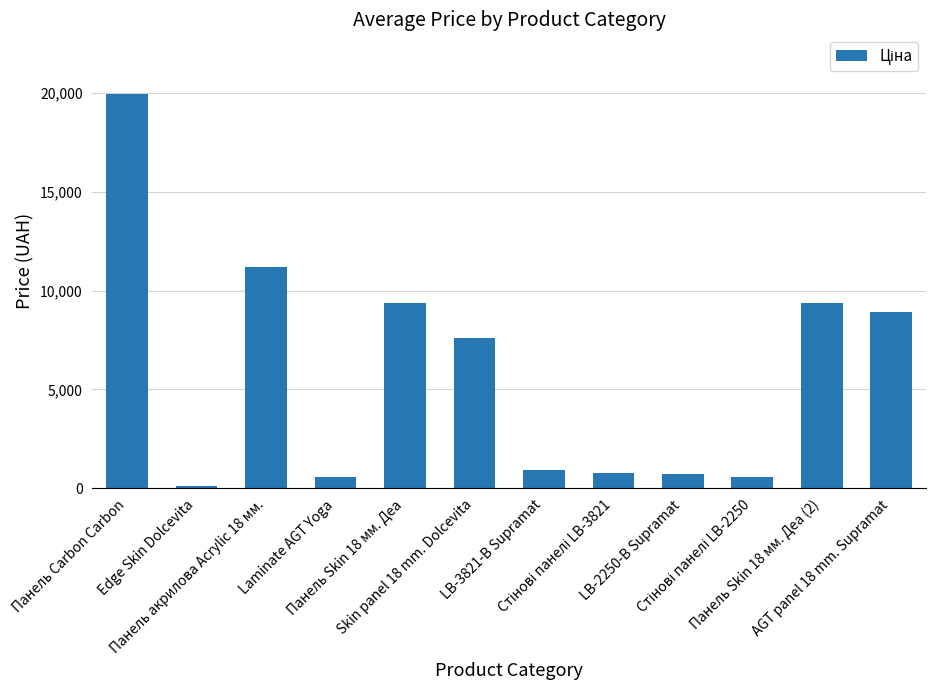

What is the average value?

5842.3